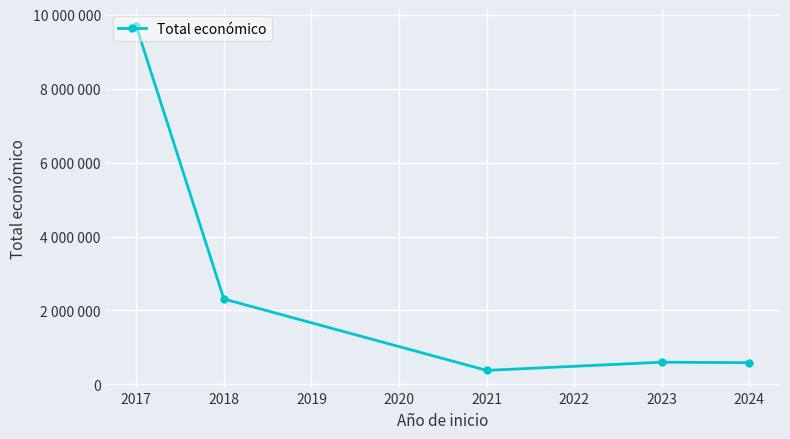

Does the chart have visible grid lines?

Yes